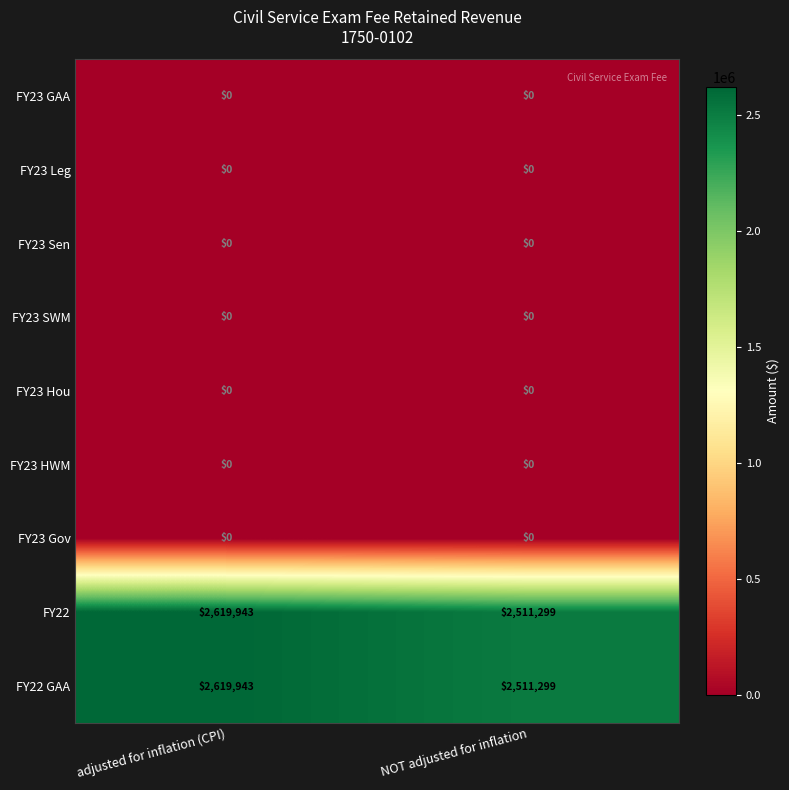

Reading left to right, extract all data points from this chart.

FY23 GAA: 0	0
FY23 Leg: 0	0
FY23 Sen: 0	0
FY23 SWM: 0	0
FY23 Hou: 0	0
FY23 HWM: 0	0
FY23 Gov: 0	0
FY22: 2619943	2511299
FY22 GAA: 2619943	2511299